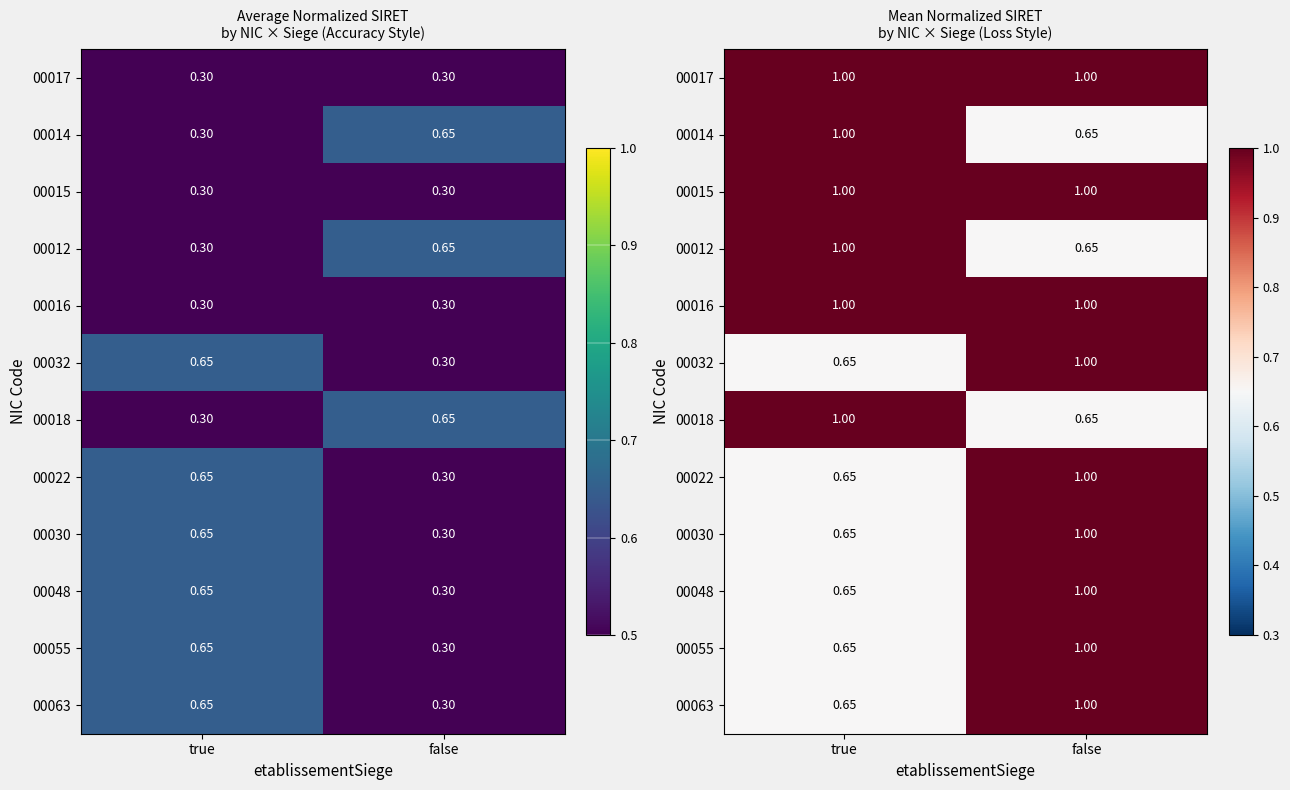

What is the sum of the 00018 values at true and false?

1.6